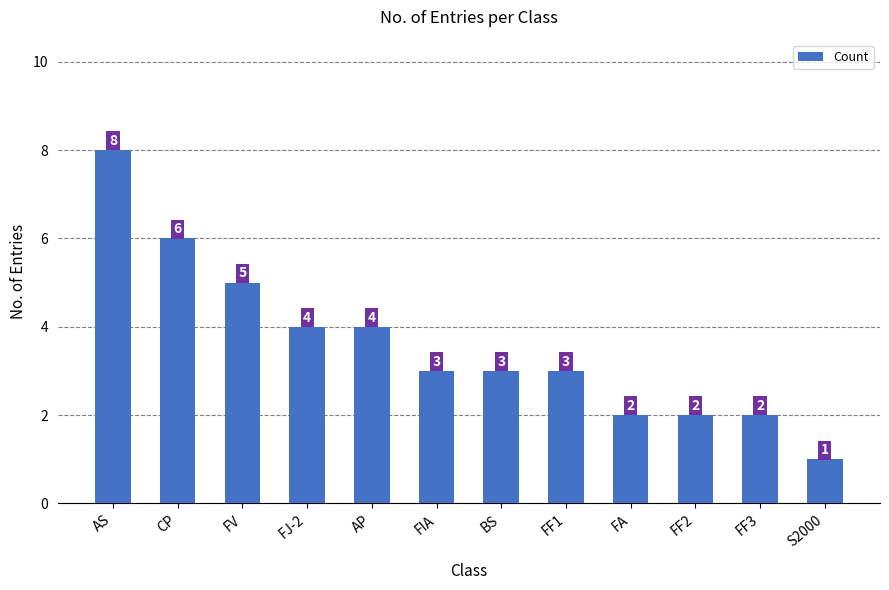

Which category has the highest value across all series?

AS